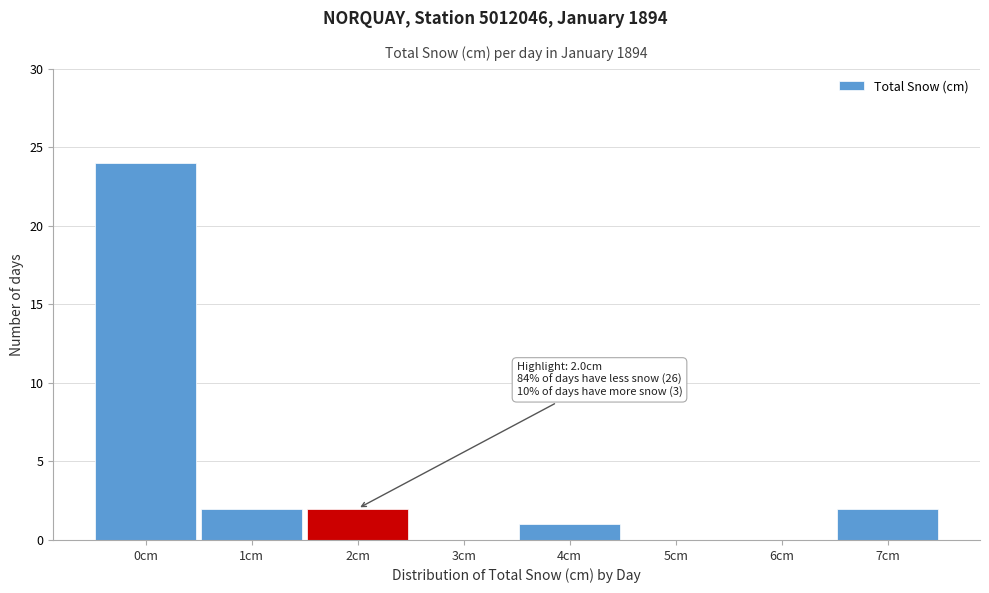

Reading left to right, extract all data points from this chart.

0cm=24	1cm=2	2cm=2	3cm=0	4cm=1	5cm=0	6cm=0	7cm=2